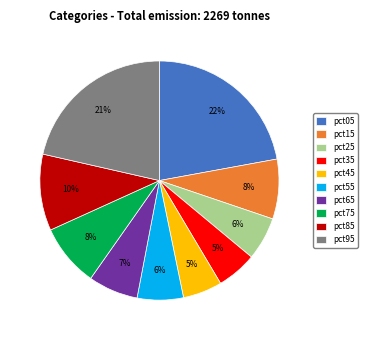

Between pct85 and pct95, which is larger?

pct95